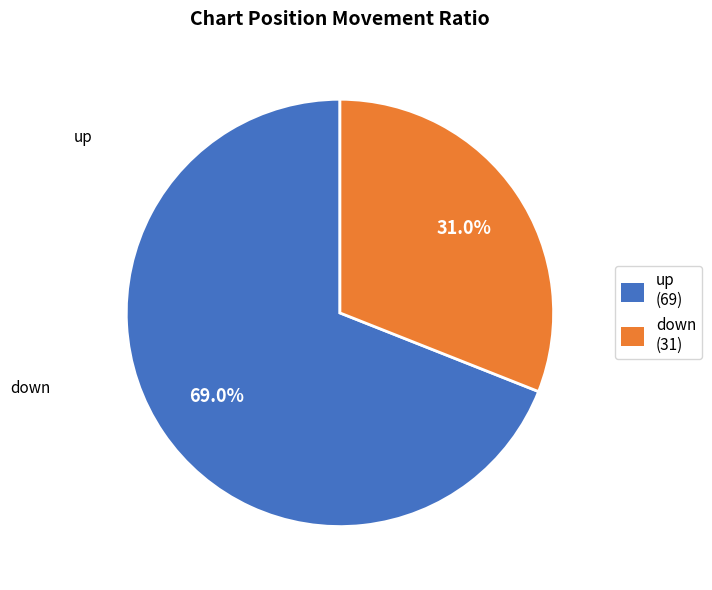

True or false: up accounts for 69% of the total.

True